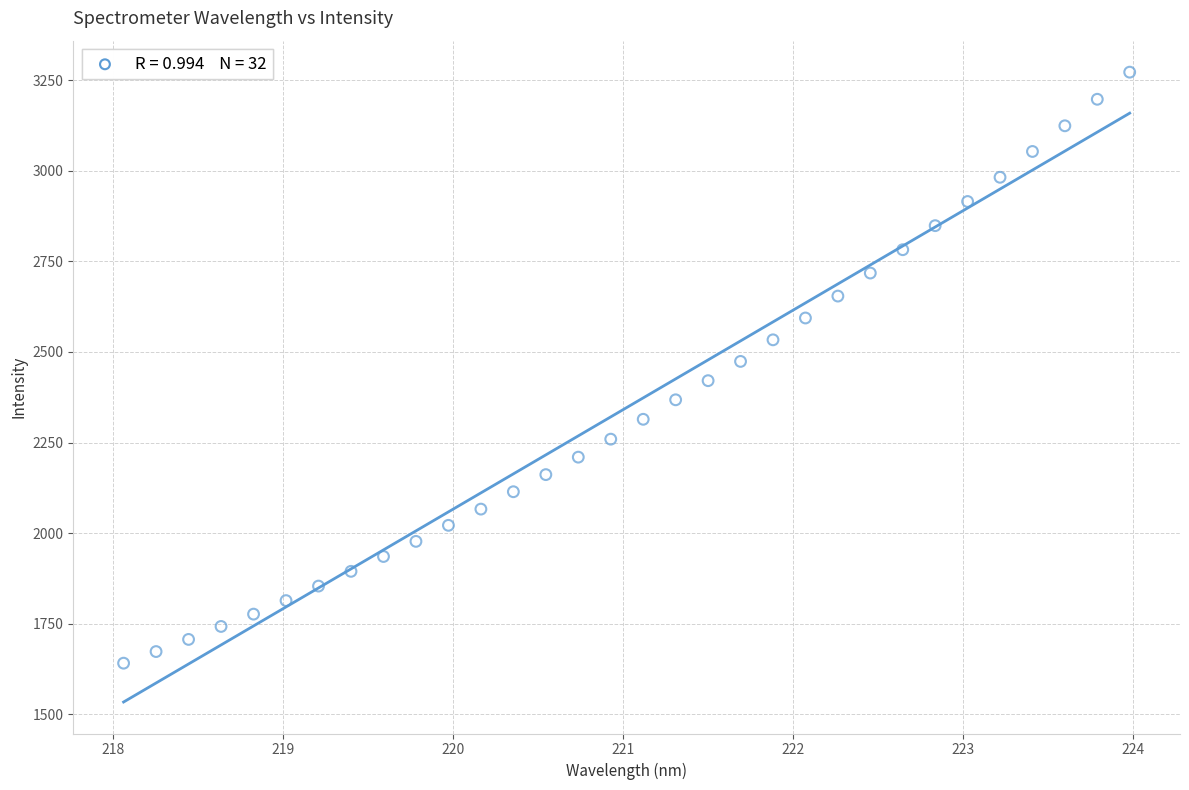

What is the range of Y values (max minus min)?

1630.3